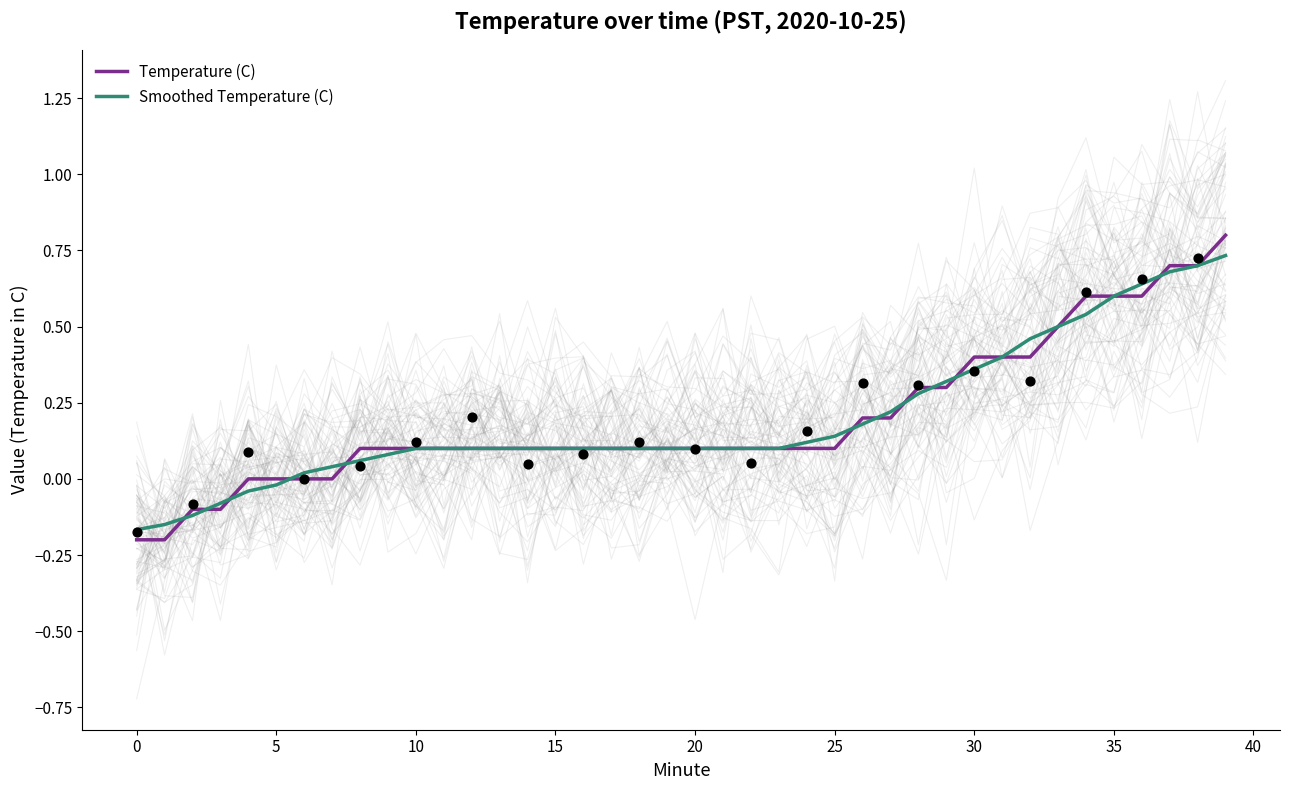

Which series contains the lowest Y value?

Temperature (C)